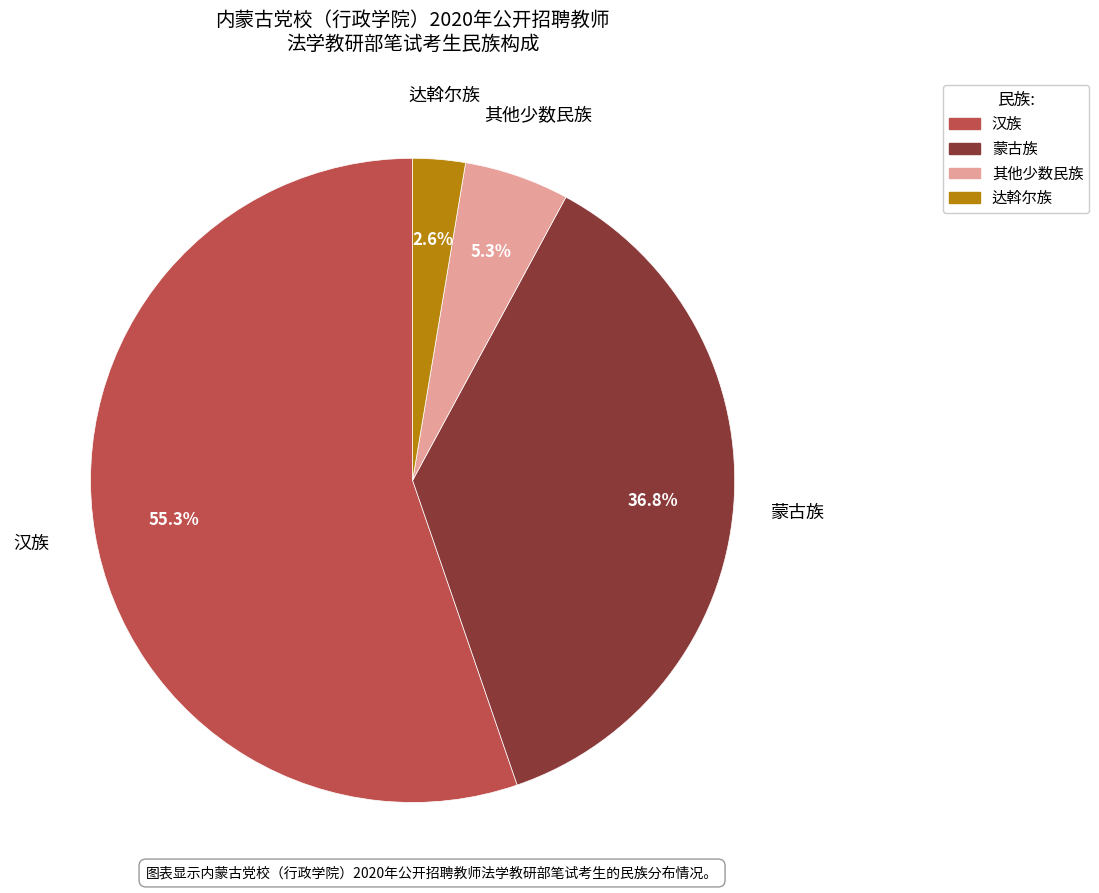

What percentage is NOT represented by 达斡尔族?

97.4%